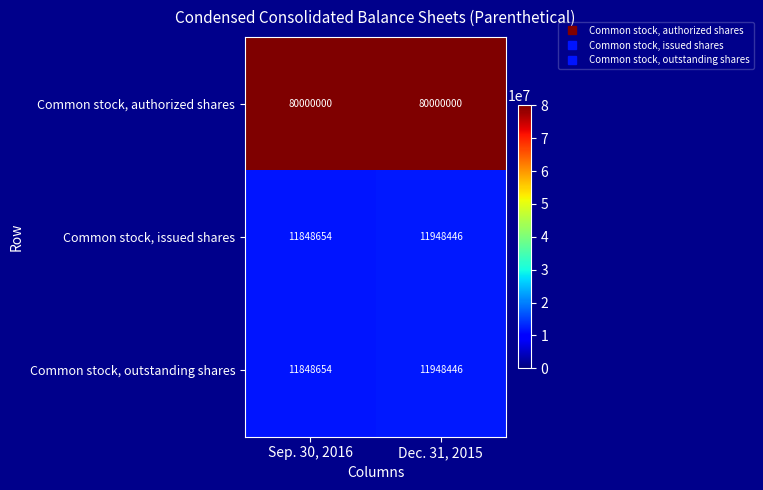

What is the lowest value of the Common stock, issued shares series?

11848654